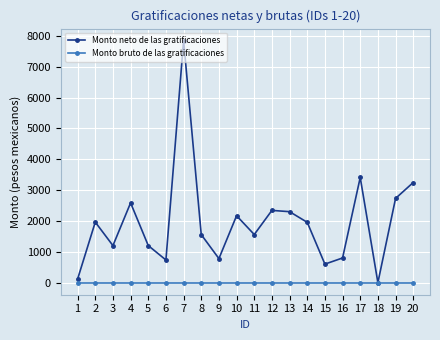

Is it true that Monto bruto de las gratificaciones equals 0.0 at 17?

True